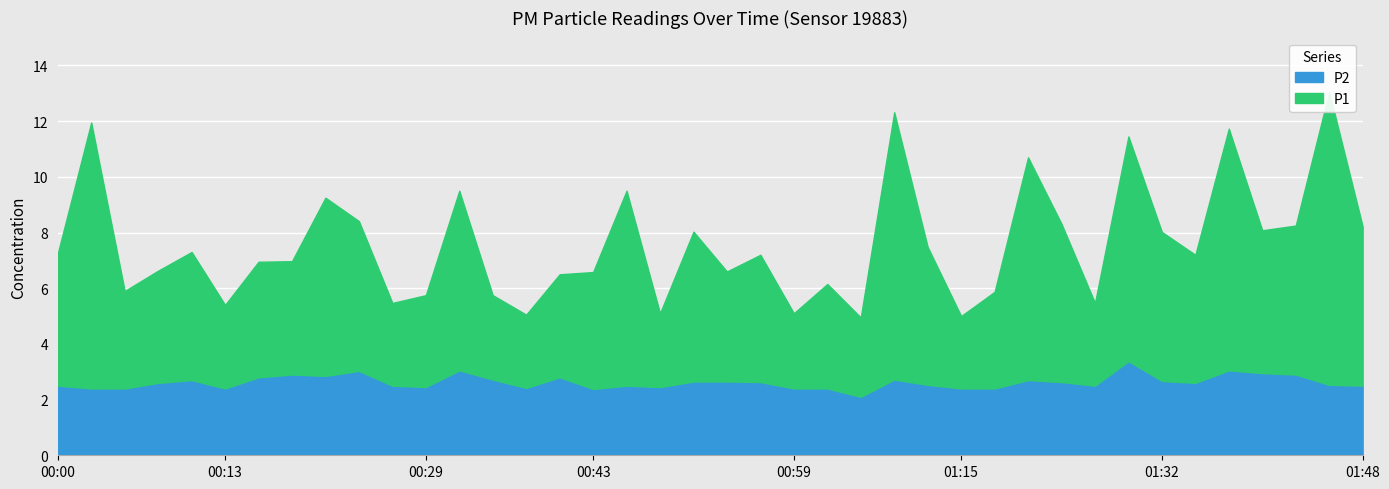

Reading left to right, transcribe all the data shown in this chart.

P1: 4.8	9.6	3.5	4.0	4.6	3.0	4.2	4.1	6.4	5.4	3.0	3.3	6.5	3.0	2.6	3.7	4.2	7.0	2.6	5.4	4.0	4.6	2.7	3.8	2.9	9.6	5.0	2.6	3.5	8.0	5.7	3.0	8.1	5.3	4.6	8.7	5.1	5.3	10.5	5.7
P2: 2.5	2.4	2.4	2.6	2.7	2.4	2.8	2.9	2.9	3.0	2.5	2.5	3.0	2.7	2.4	2.8	2.4	2.5	2.5	2.6	2.6	2.6	2.4	2.4	2.1	2.7	2.5	2.4	2.4	2.7	2.6	2.5	3.4	2.7	2.6	3.0	3.0	2.9	2.5	2.5